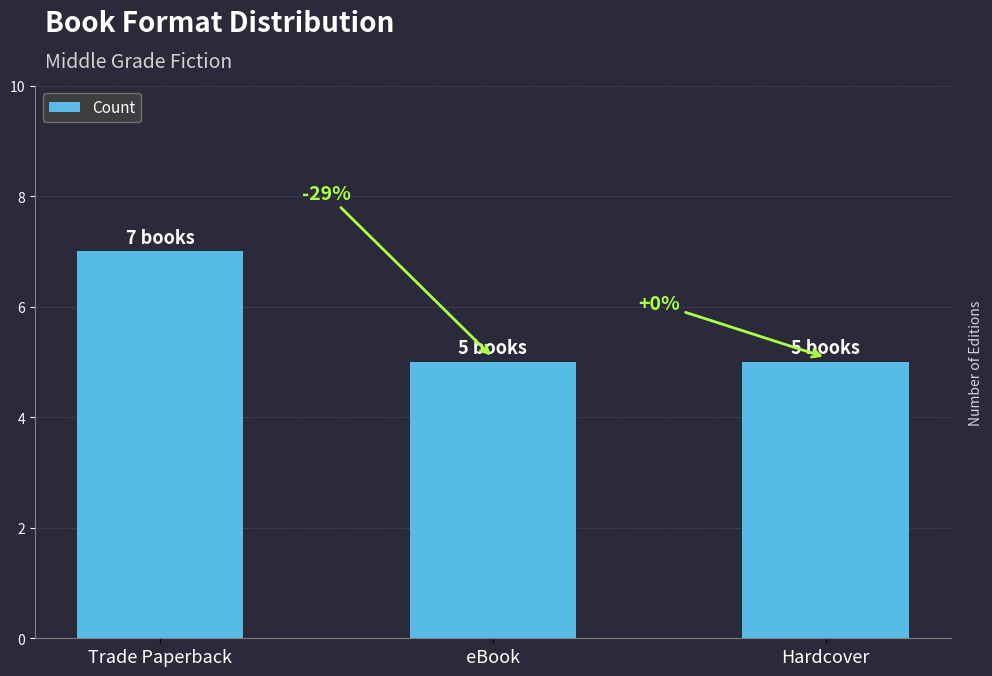

How many bars are there in total?

3